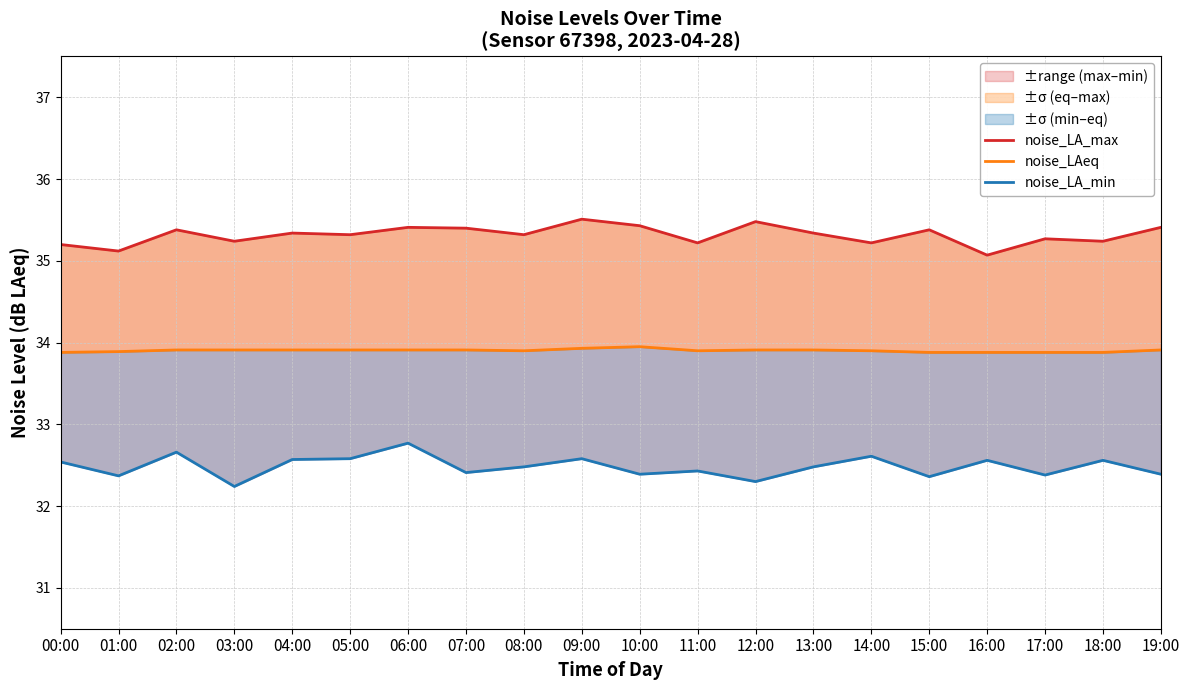

Which series changed the most between 05:00 and 06:00?

noise_LA_min